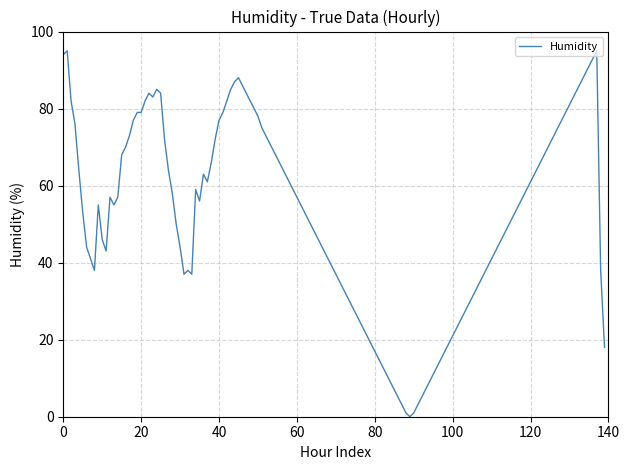

What is the difference between the maximum and minimum values?

95